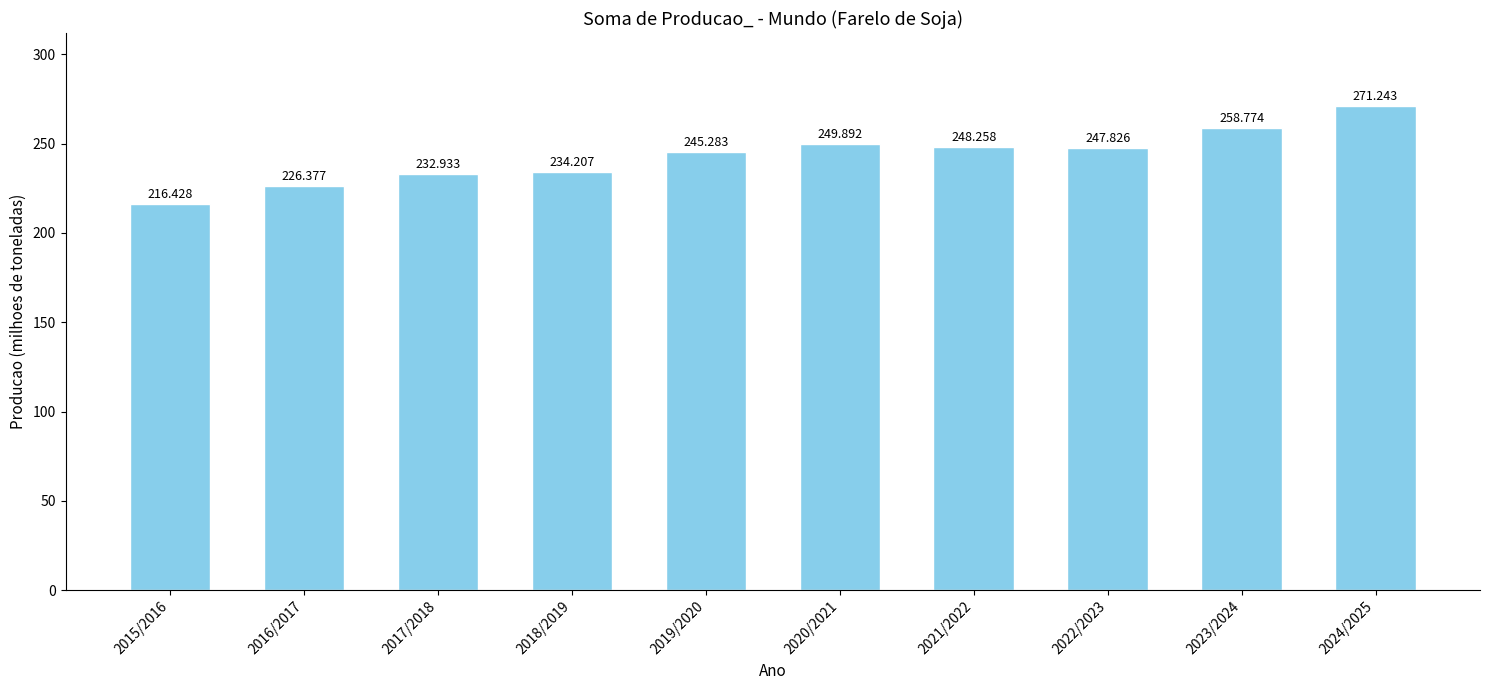

At which category does the chart reach its peak across all series?

2024/2025